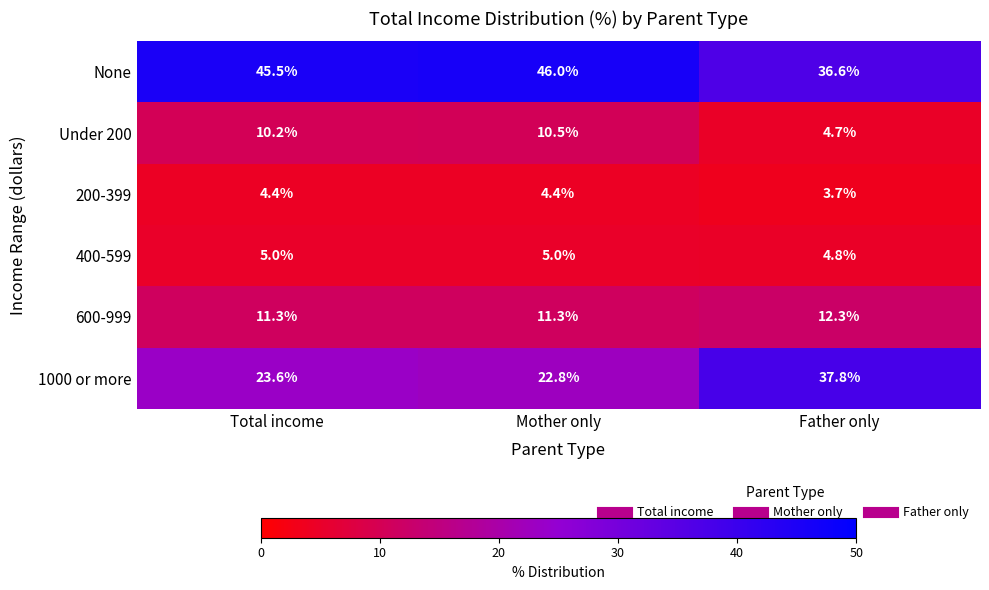

Which series has the largest total across all categories?

None